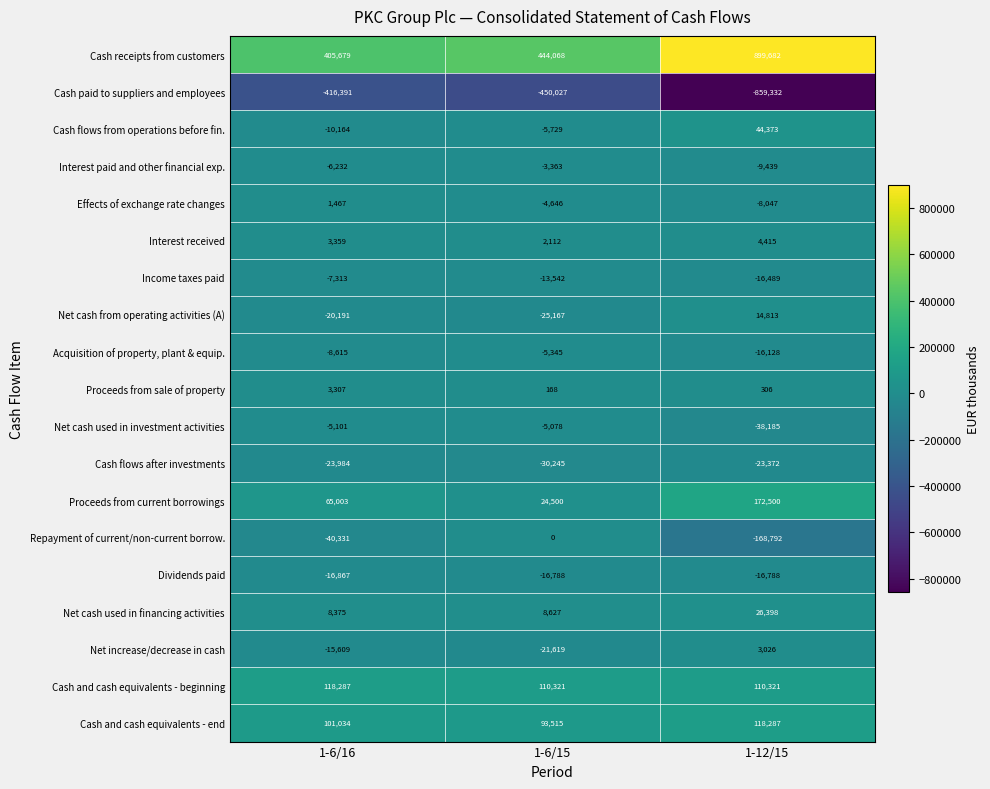

What is the approximate value of Net cash used in investment activities at 1-6/15, to the nearest 50?

-5100